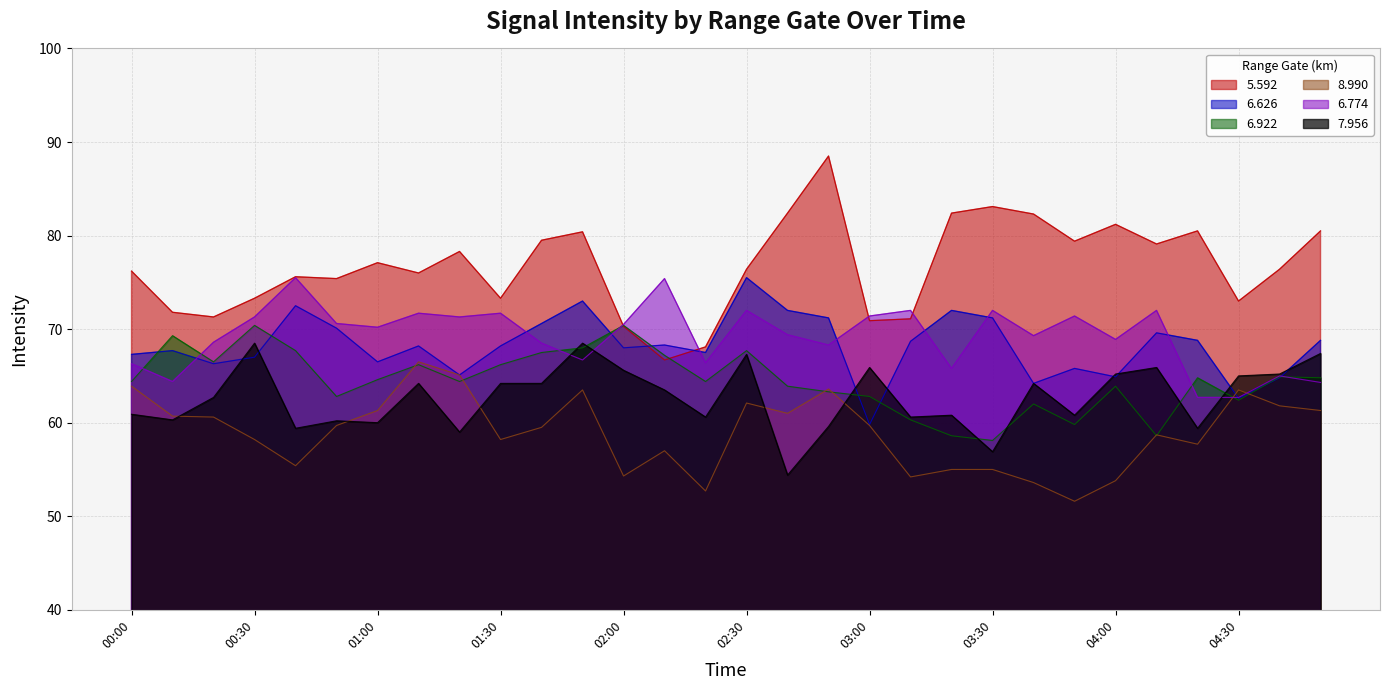

True or false:   7.956 and   5.592 intersect in this chart.

False